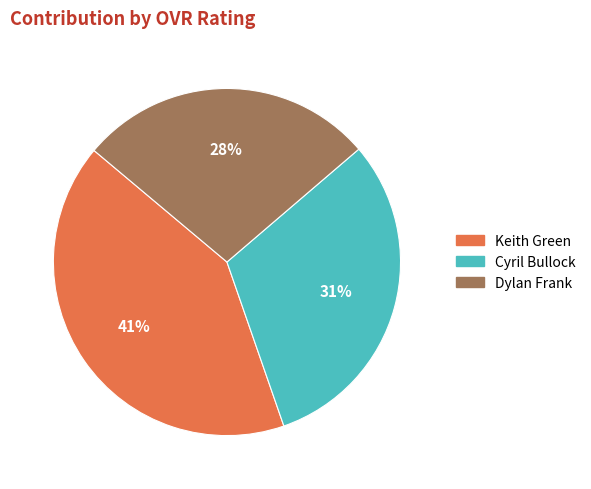

Do Keith Green and Dylan Frank together represent more than half of the pie?

Yes